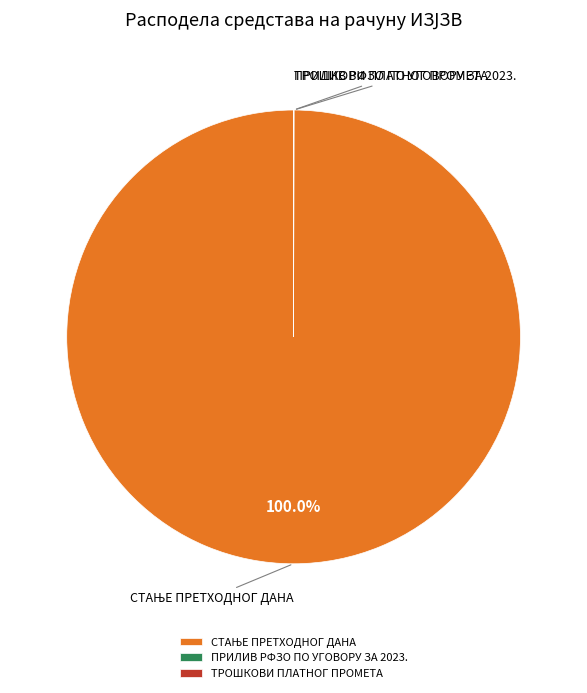

The ПРИЛИВ РФЗО ПО УГОВОРУ ЗА 2023. slice represents 1% of the pie. True or false?

False